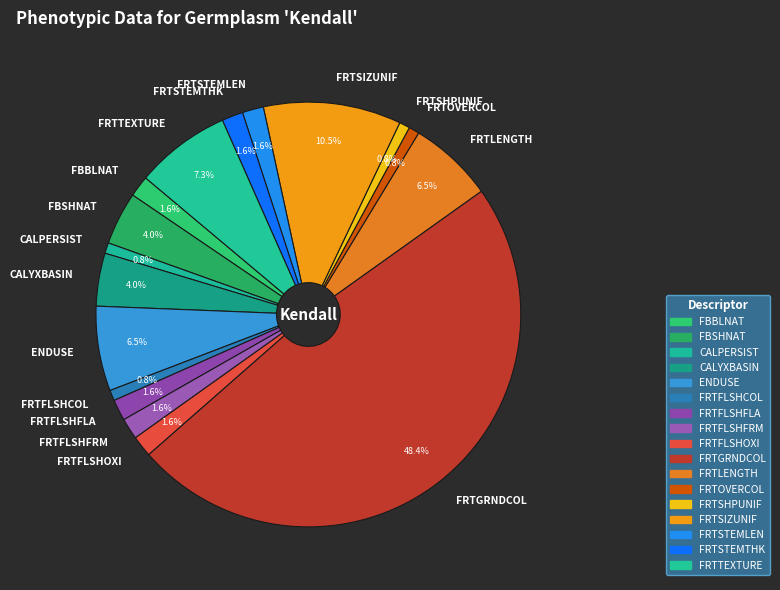

Count the number of slices in the pie.

17